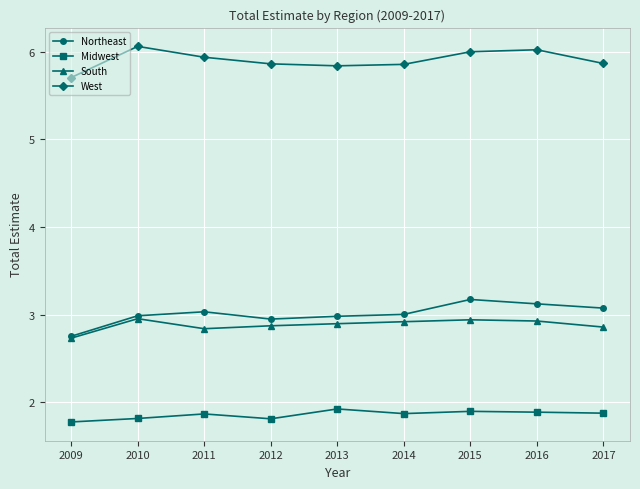

Count the Midwest values in the range 1 to 2.

9